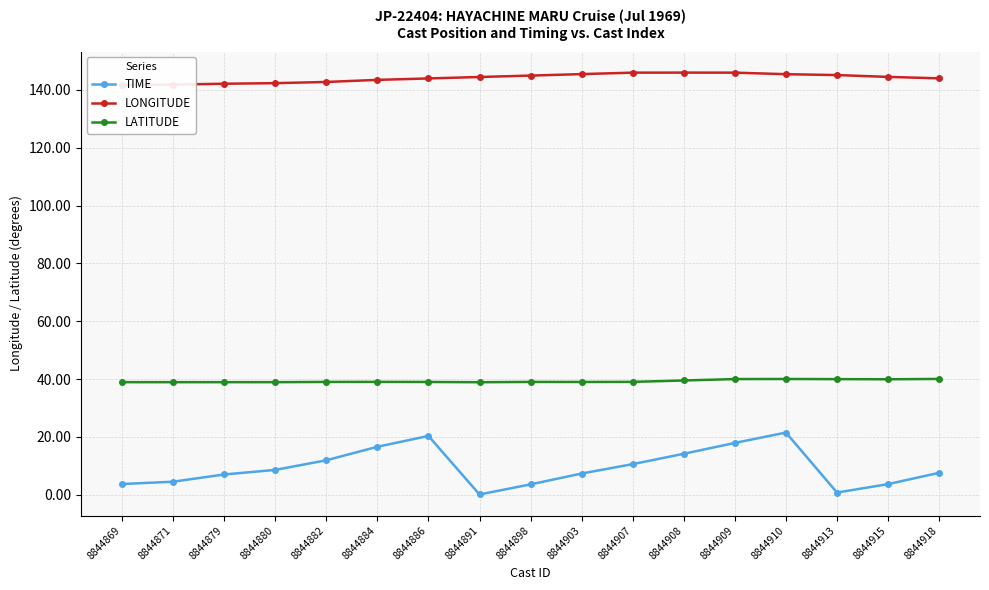

Which series has the largest total across all categories?

LONGITUDE